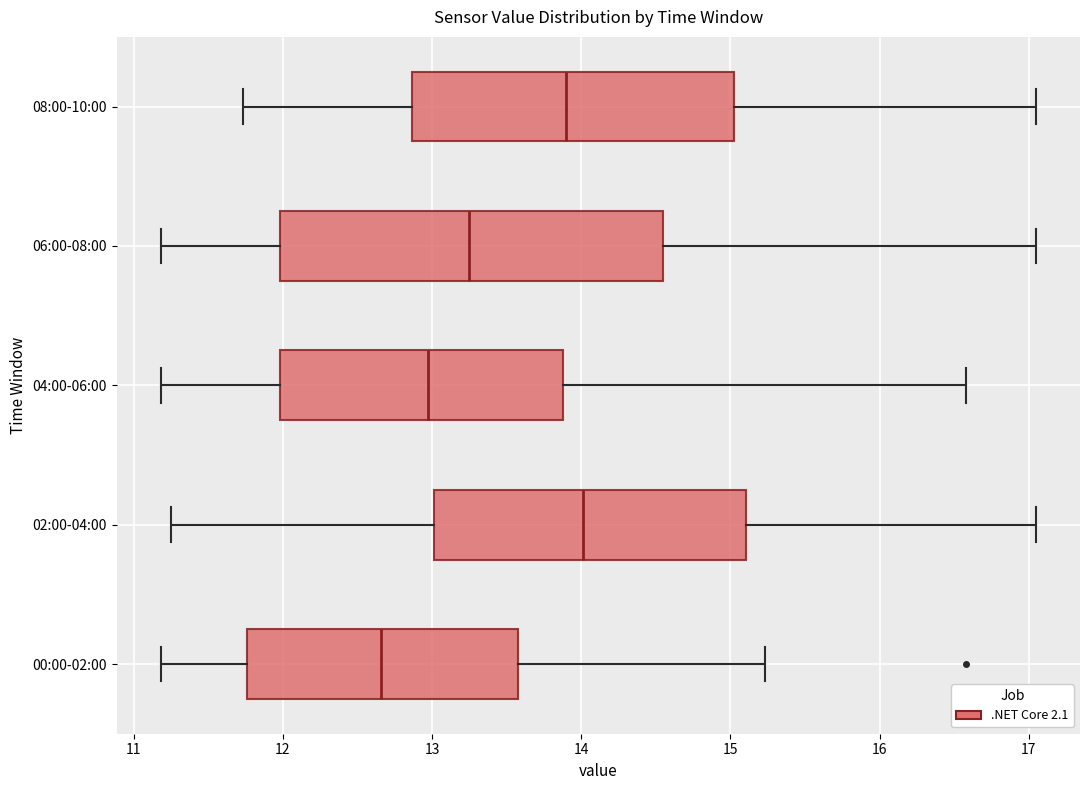

Reading bottom to top, read every box against the x-axis: the position of its median line, the range the box covers, and the ends of its whiskers. The values are not printed on the chart, so give them approximately, as read against the axis.

00:00-02:00: median 12.7, box 11.8 to 13.6, whiskers 11.2 to 15.2
02:00-04:00: median 14.0, box 13.0 to 15.1, whiskers 11.3 to 17.1
04:00-06:00: median 13.0, box 12.0 to 13.9, whiskers 11.2 to 16.6
06:00-08:00: median 13.3, box 12.0 to 14.6, whiskers 11.2 to 17.1
08:00-10:00: median 13.9, box 12.9 to 15.0, whiskers 11.7 to 17.1